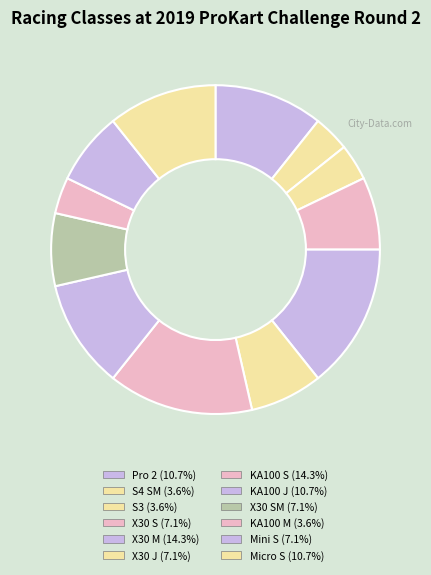

How many segments does this pie chart have?

12